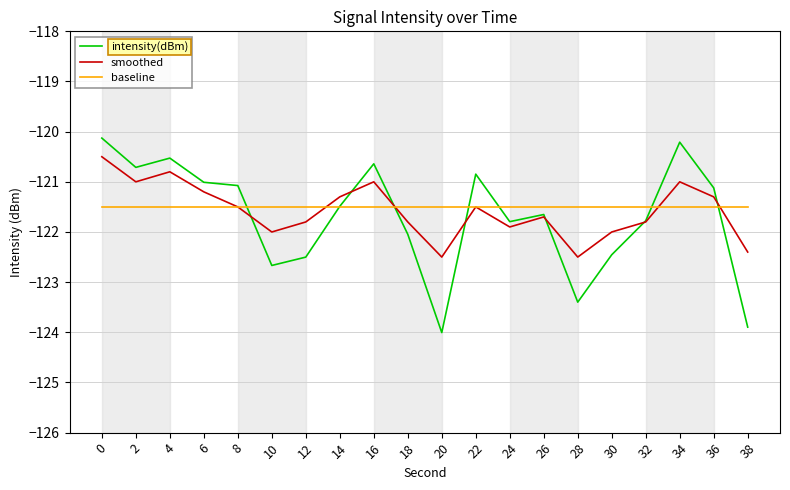

Between which two adjacent categories do intensity(dBm) and baseline first intersect?

8 and 10